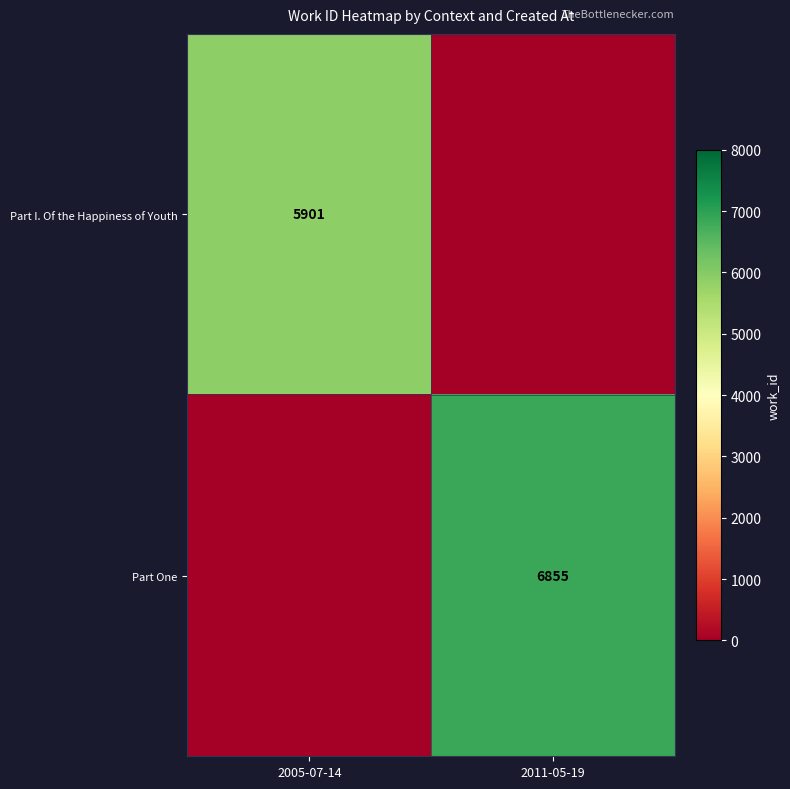

The Part One series shows 6855 at 2011-05-19. True or false?

True